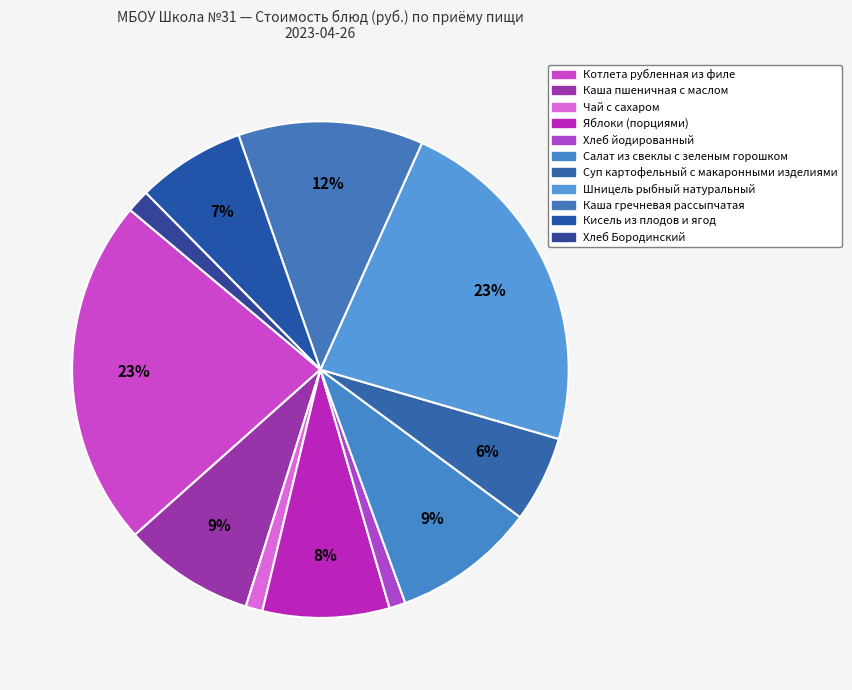

What portion of the pie excludes Котлета рубленная из филе?

77.3%